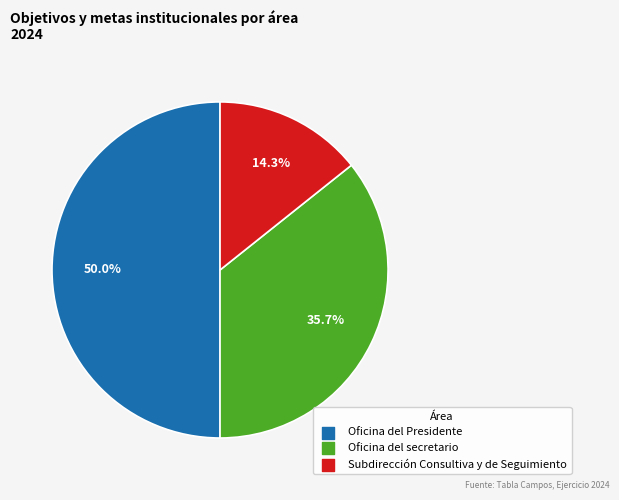

How many slices are in this pie chart?

3